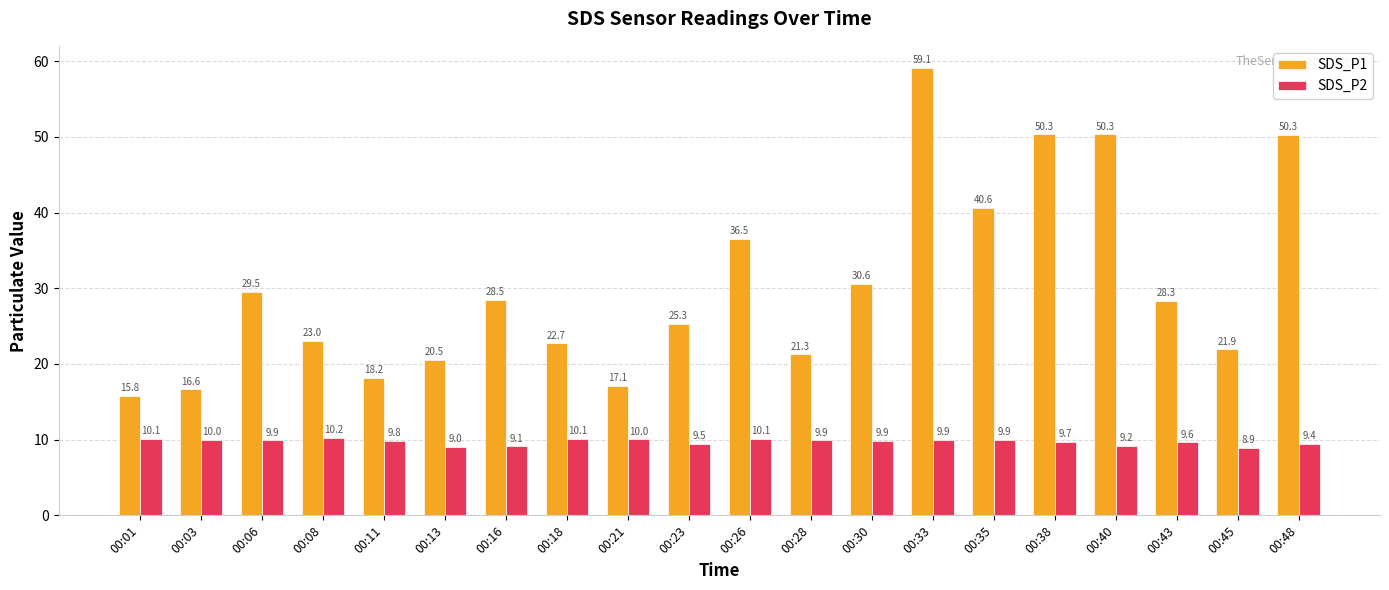

At which label does SDS_P1 reach its peak?

00:33